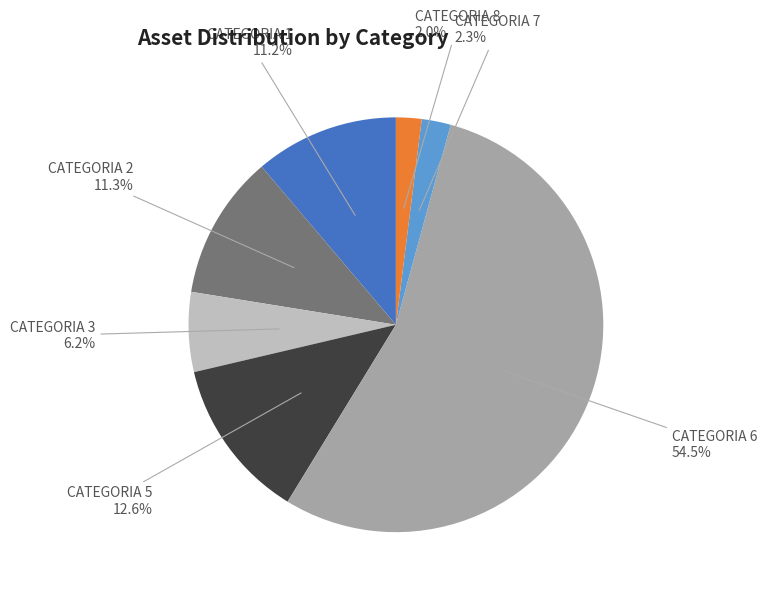

Does any single category account for the majority?

Yes